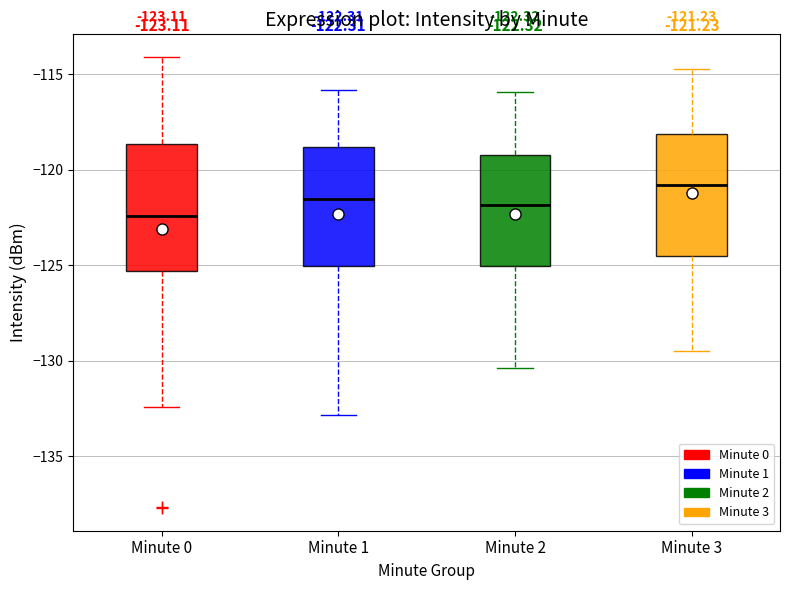

Which box's median line is the highest?

Minute 3